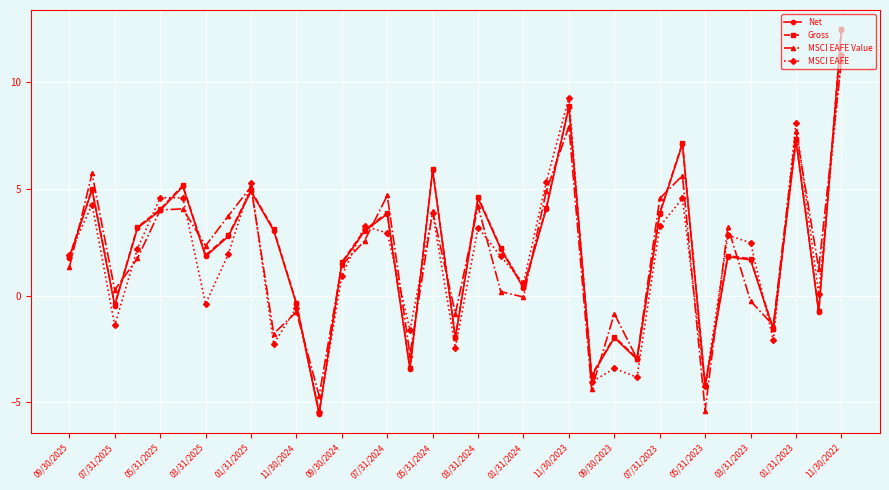

In Net, how many points are lower than both neighbors (excluding endpoints)?

11